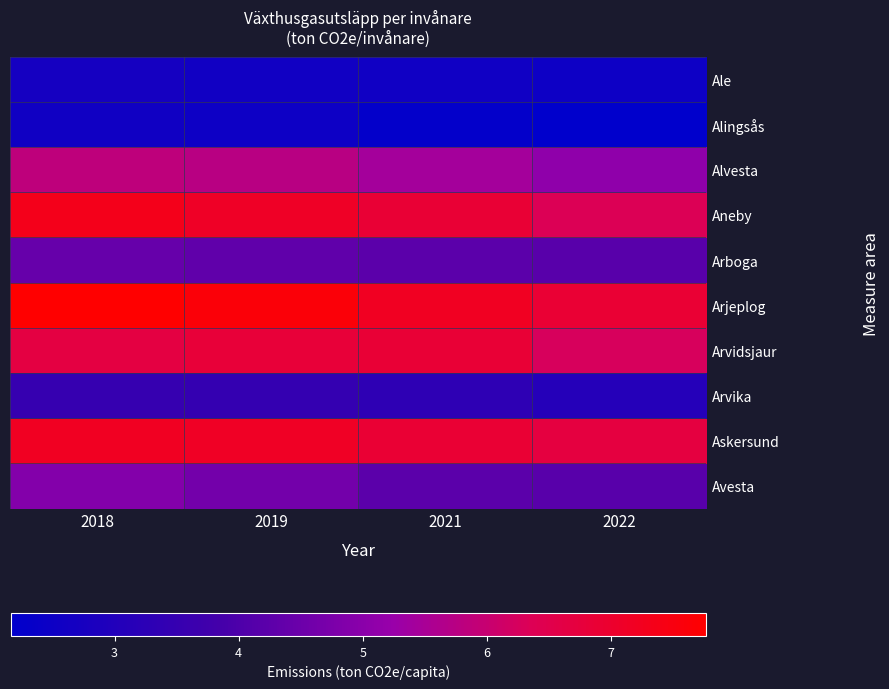

Reading left to right, extract all data points from this chart.

Ale: 2018=2.7	2019=2.6	2021=2.6	2022=2.5
Alingsås: 2018=2.6	2019=2.5	2021=2.3	2022=2.2
Alvesta: 2018=5.8	2019=5.8	2021=5.4	2022=5.1
Aneby: 2018=7.3	2019=7.1	2021=6.9	2022=6.3
Arboga: 2018=4.4	2019=4.3	2021=4.2	2022=4.2
Arjeplog: 2018=7.8	2019=7.6	2021=7.2	2022=6.9
Arvidsjaur: 2018=6.7	2019=6.8	2021=6.8	2022=6.3
Arvika: 2018=3.5	2019=3.5	2021=3.3	2022=3.1
Askersund: 2018=7.2	2019=7.1	2021=6.9	2022=6.7
Avesta: 2018=4.9	2019=4.6	2021=4.2	2022=4.2